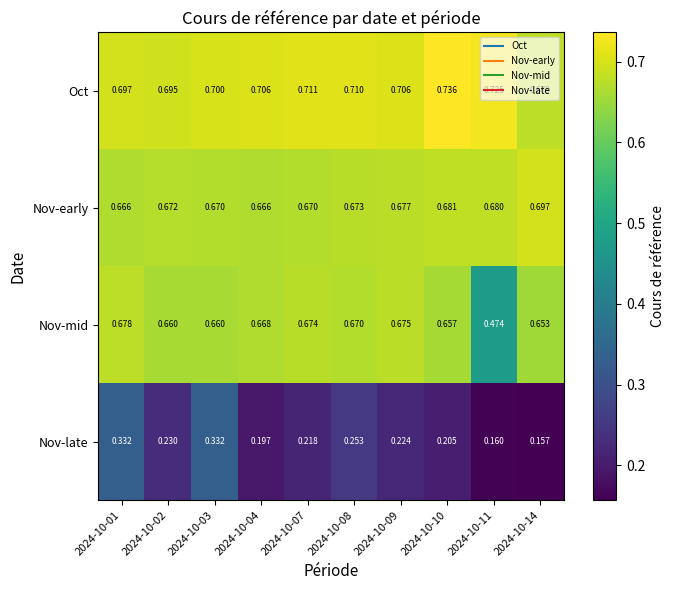

At how many categories does at least one series exceed 0?

10